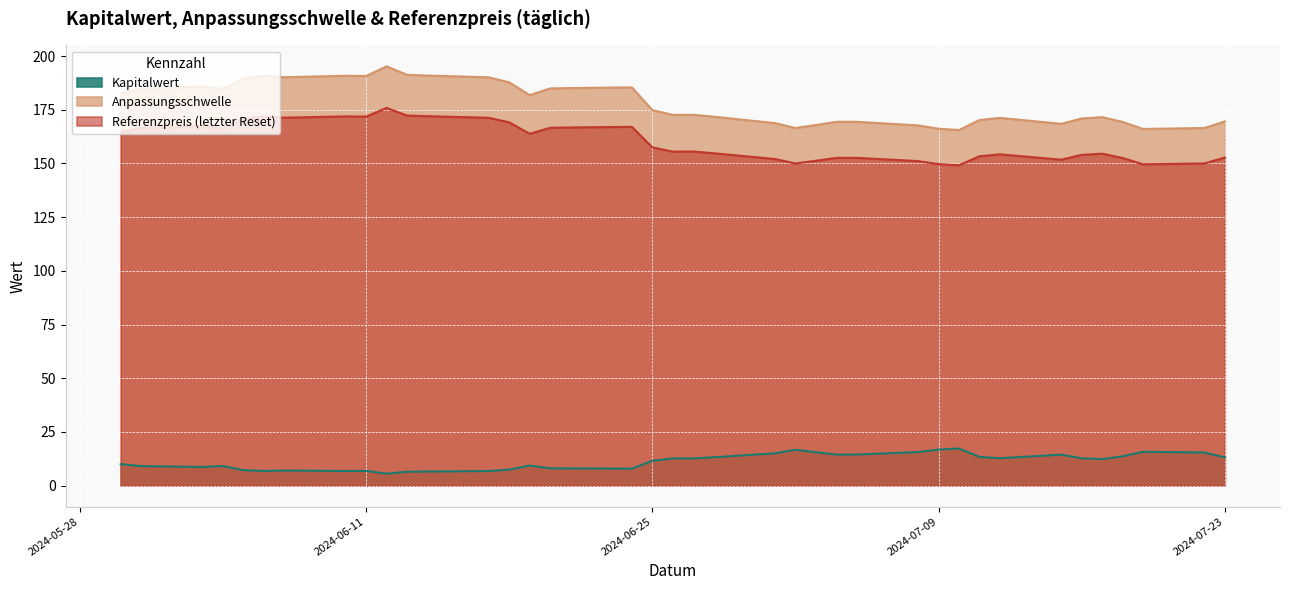

True or false: Anpassungsschwelle and Kapitalwert cross at least once.

False